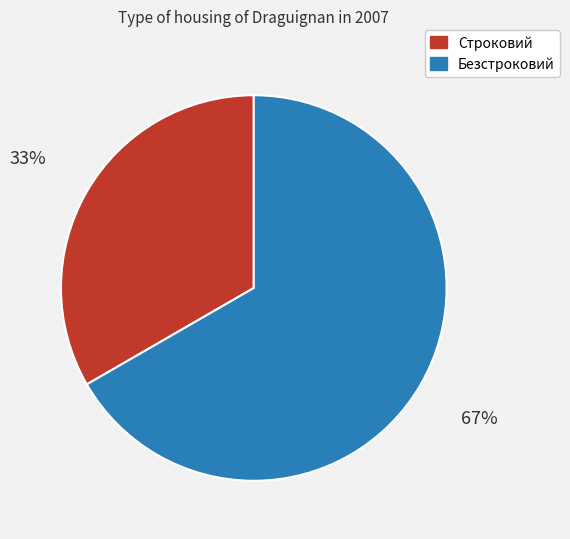

To the nearest percent, what is the combined percentage of Безстроковий and Строковий?

100%